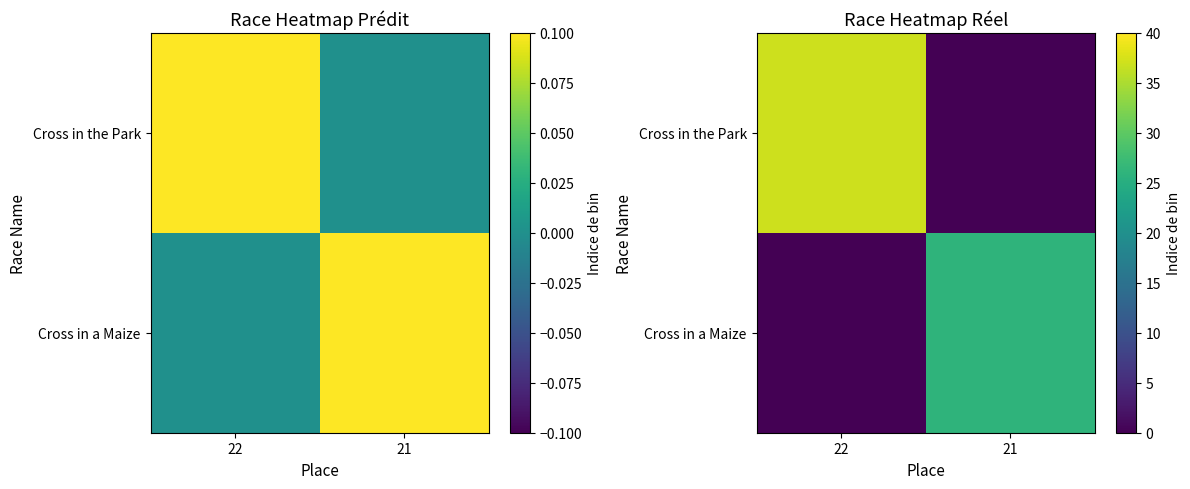

List the series in order of their overall mean, highest first.

Cross in the Park, Cross in a Maize